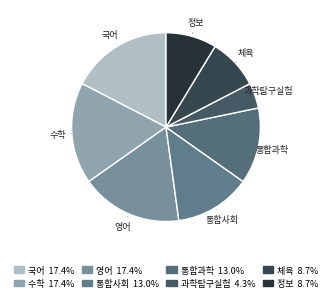

What is the smallest slice in the pie chart?

과학탐구실험